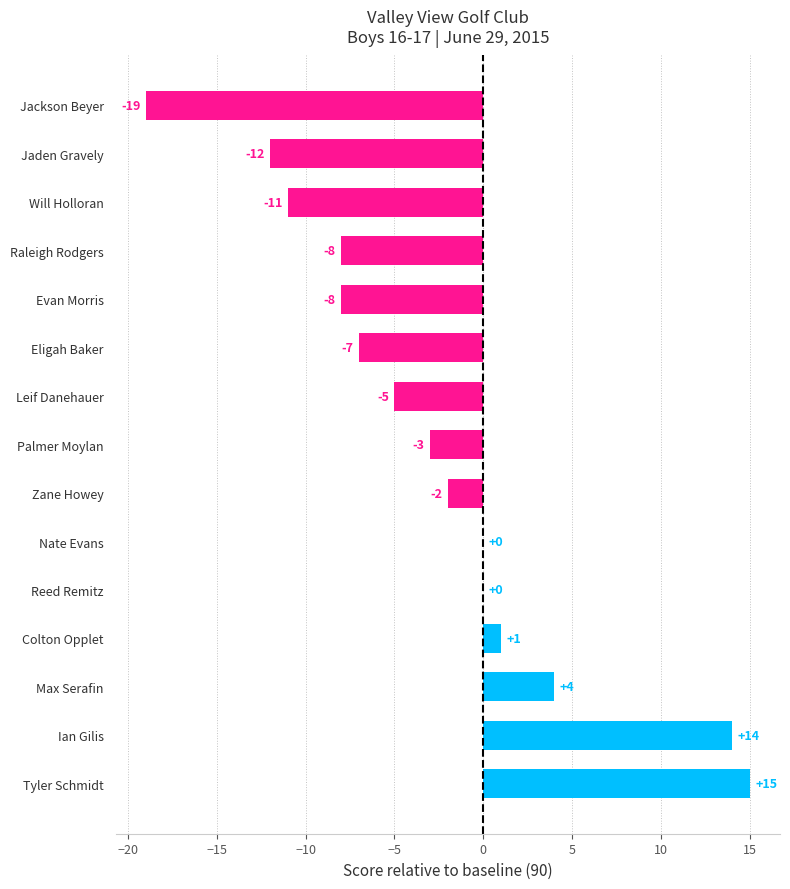

Read the value at Palmer Moylan.

-3